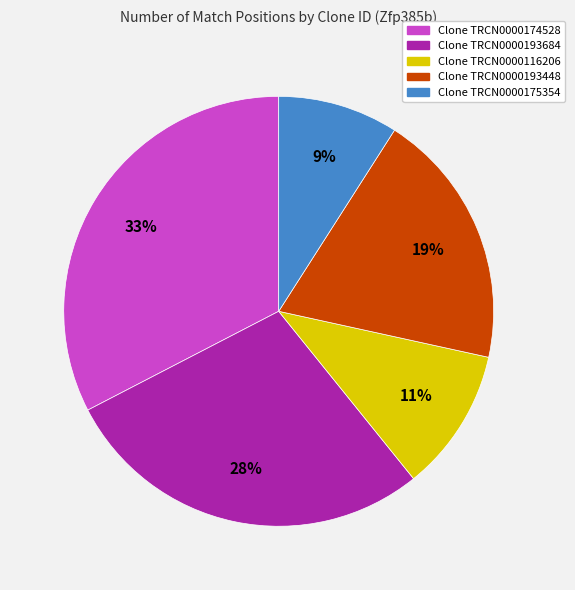

Is there a majority slice in this chart?

No